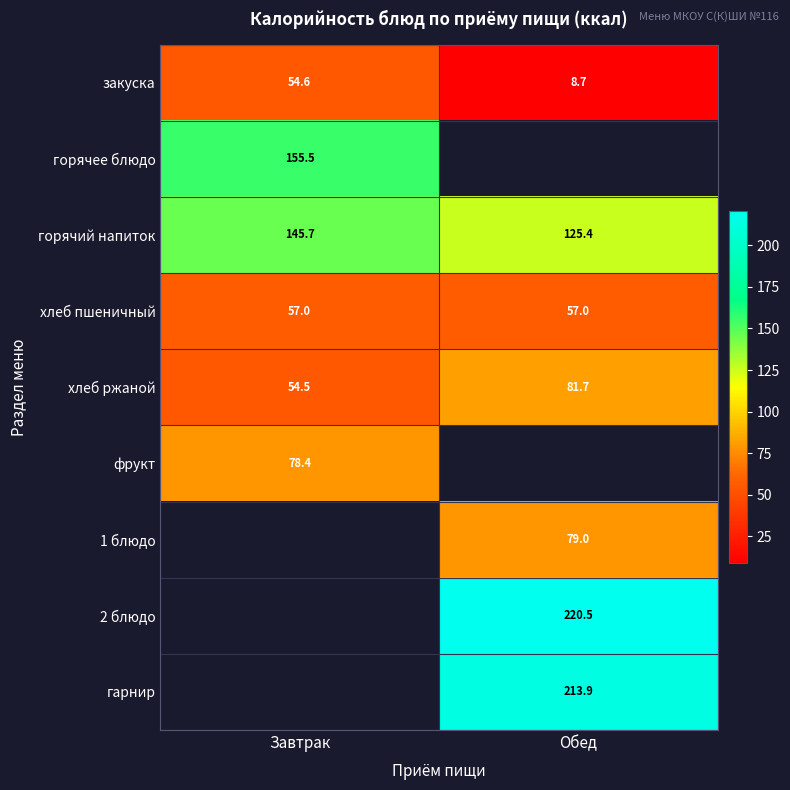

List the labels in order of закуска value, smallest first.

Обед, Завтрак